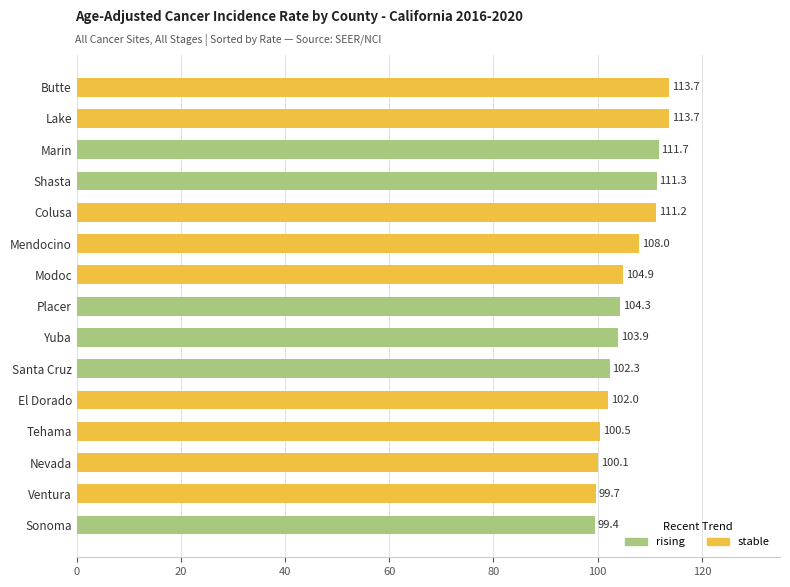

Read the value at Nevada.

100.1